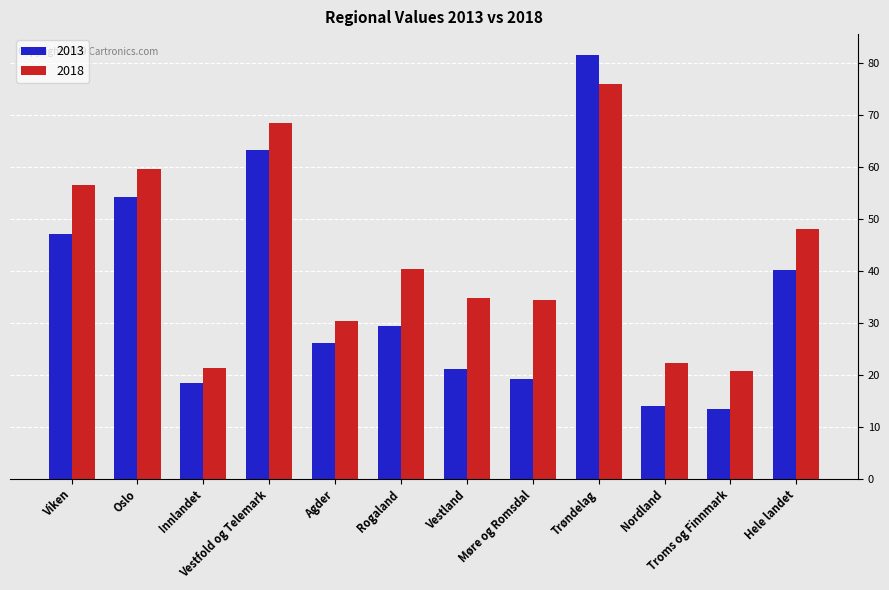

Rank the series at Viken from lowest to highest value.

2013, 2018